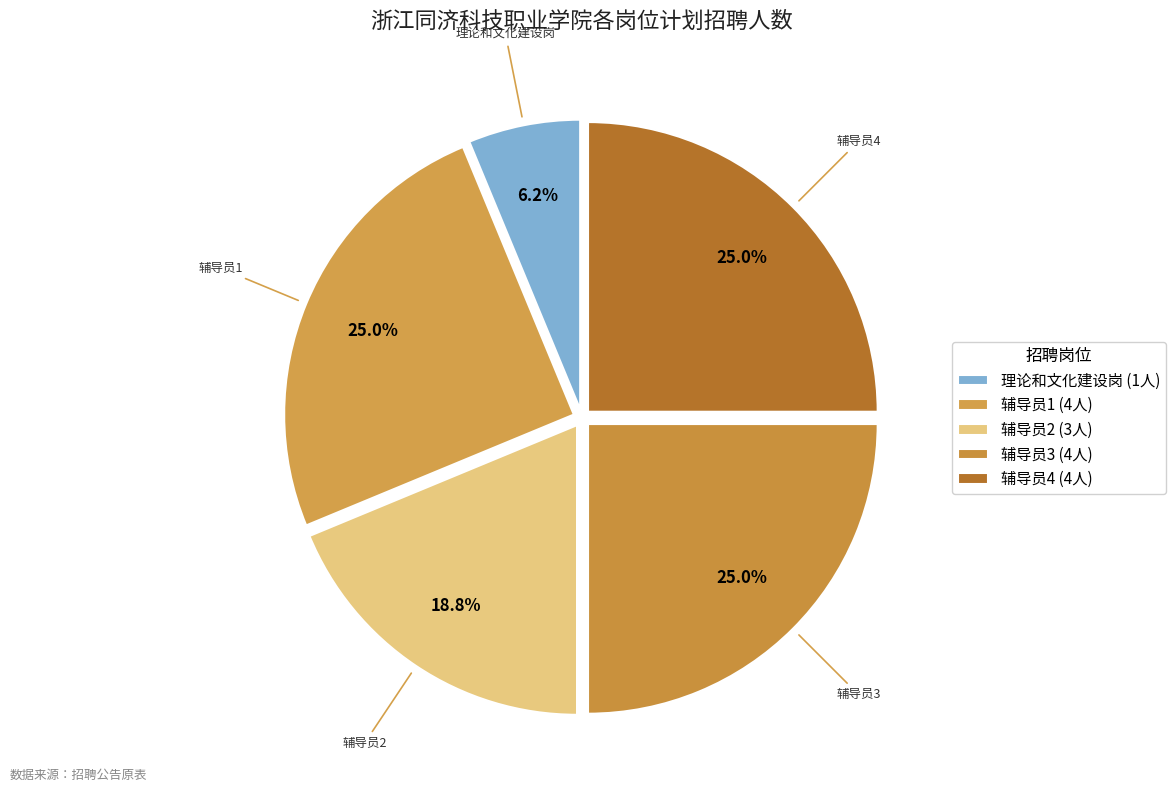

How many segments does this pie chart have?

5